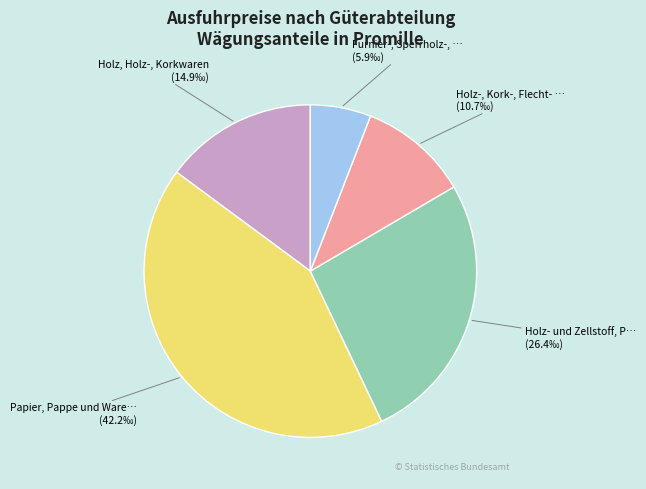

Does any single category account for the majority?

No